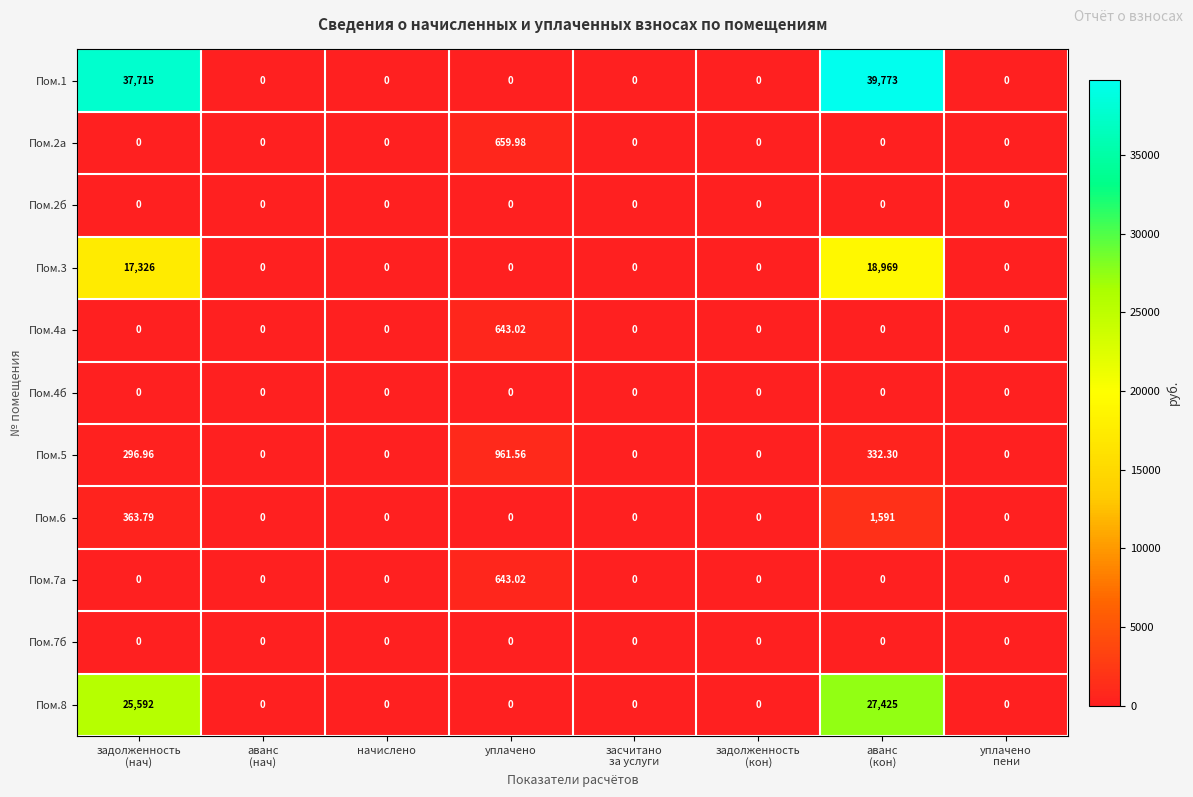

At which label does Пом.4а reach its peak?

уплачено